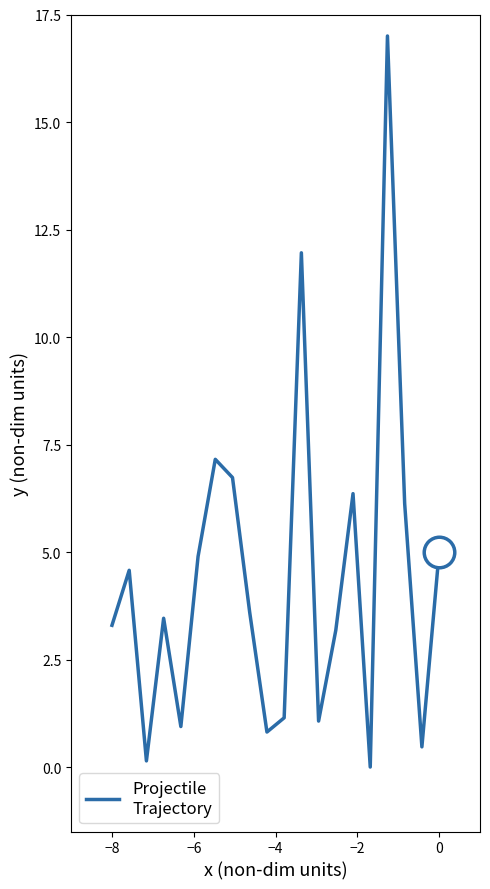

What is the difference between the maximum and minimum values?

17.0